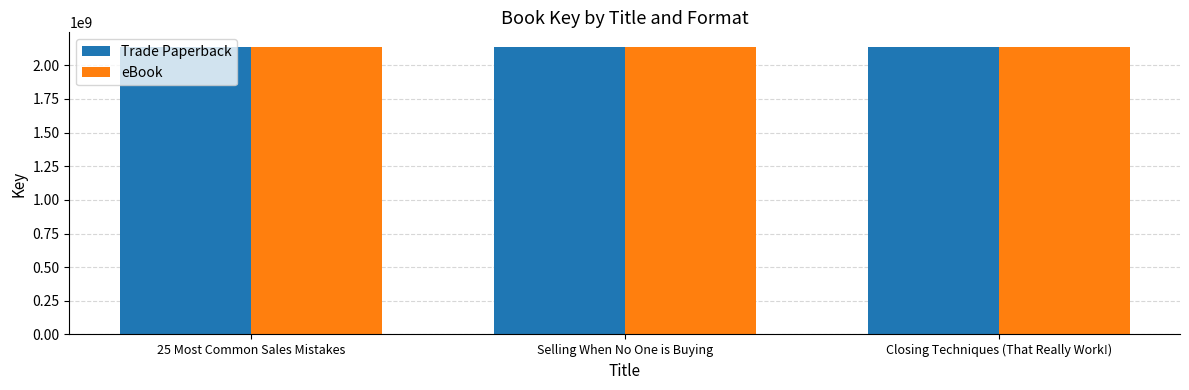

What is the maximum value for Trade Paperback?

2137695059